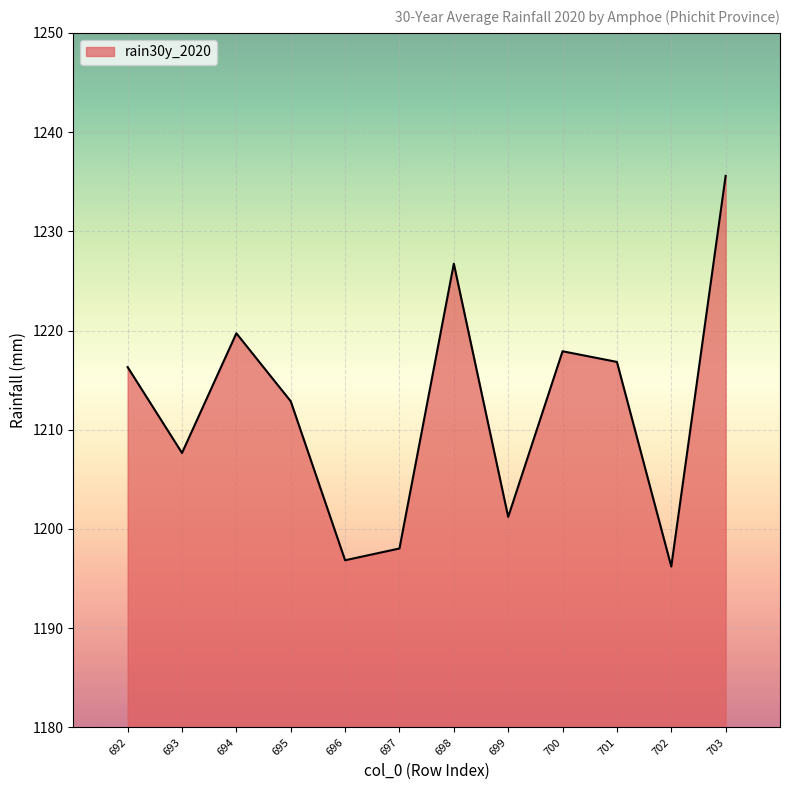

What is the minimum value shown in the chart?

1196.2